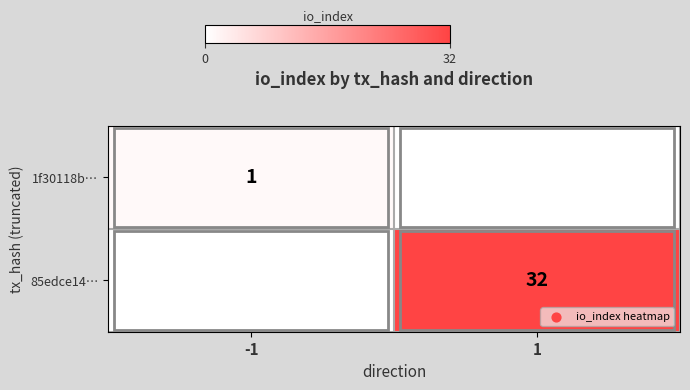

At how many categories does at least one series exceed 7?

1